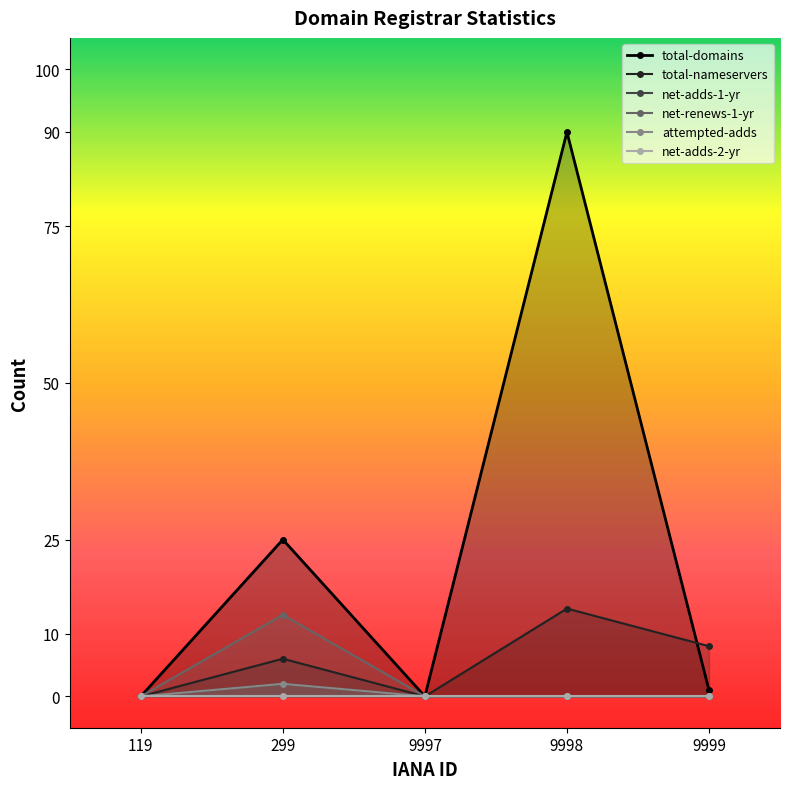

At which category is the sum across all series the highest?

9998